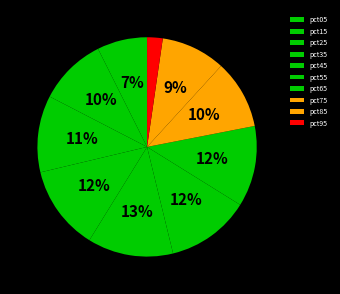

Is there any slice that represents more than half of the pie?

No